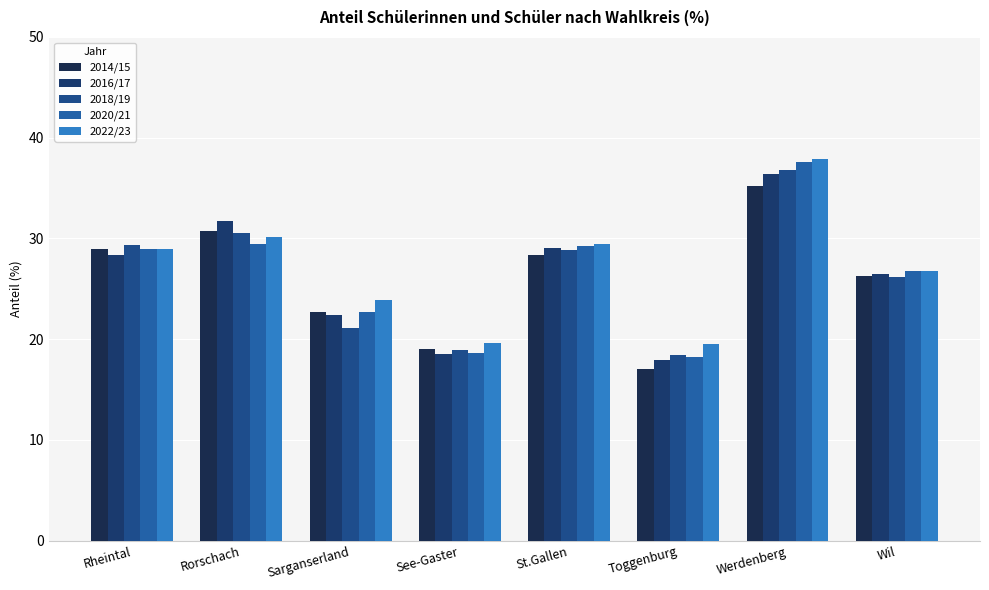

Are the bars grouped side by side (vs. stacked)?

Yes